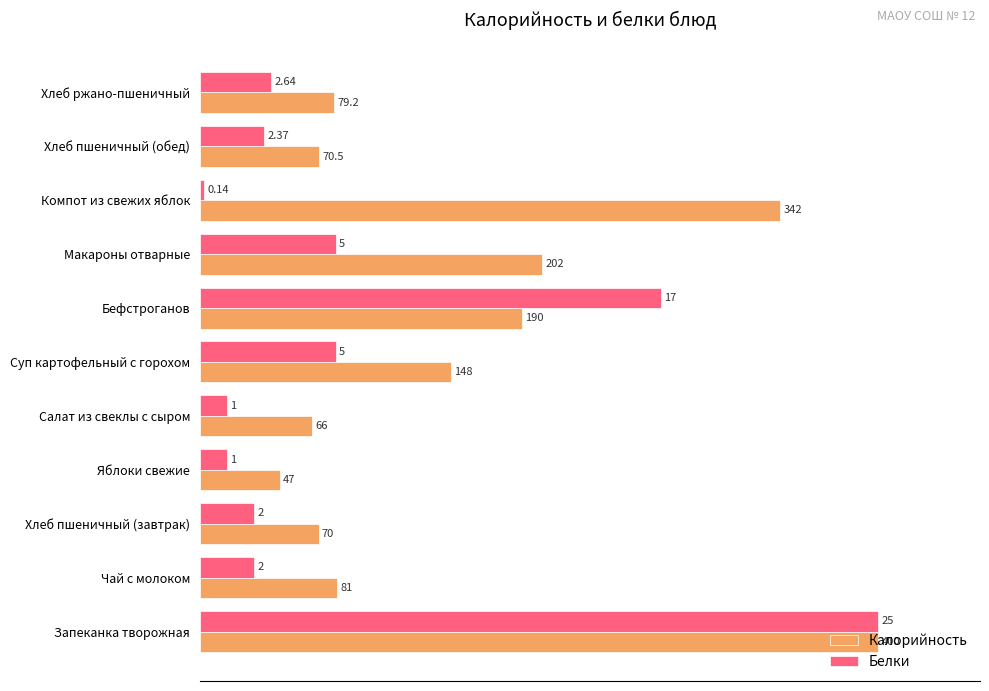

Where is Калорийность nearest to the value 55?

Макароны отварные